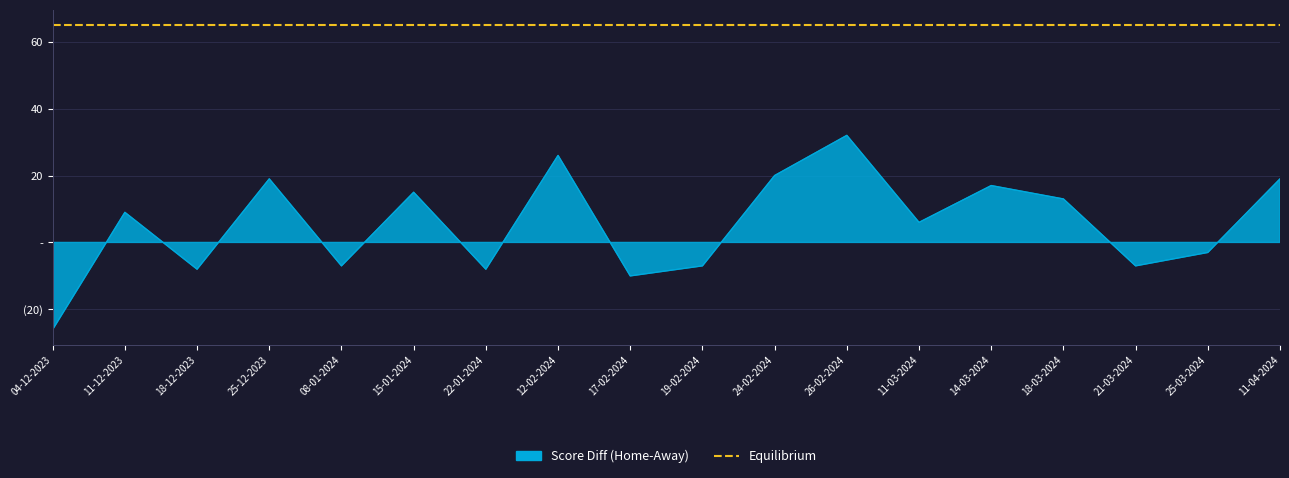

What is the label of the 2nd point from the right?

25-03-2024